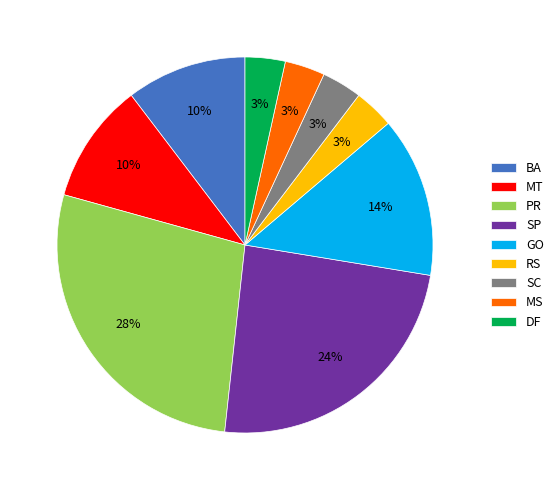

To the nearest percent, what is the average slice percentage?

11%